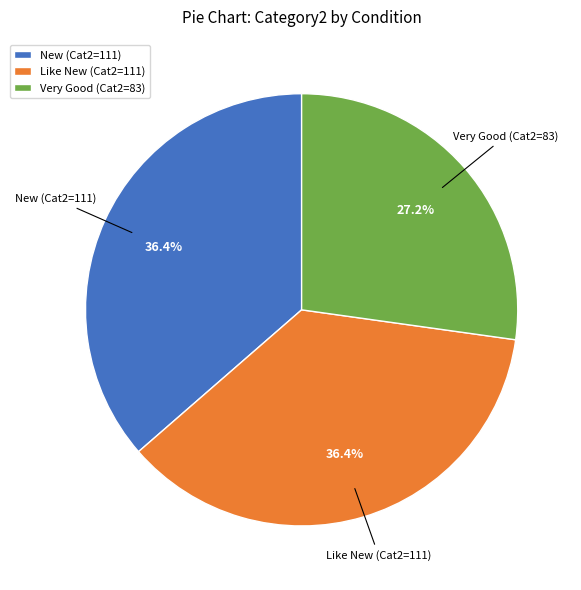

Combined, do Like New (Cat2=111) and Very Good (Cat2=83) account for over 50%?

Yes